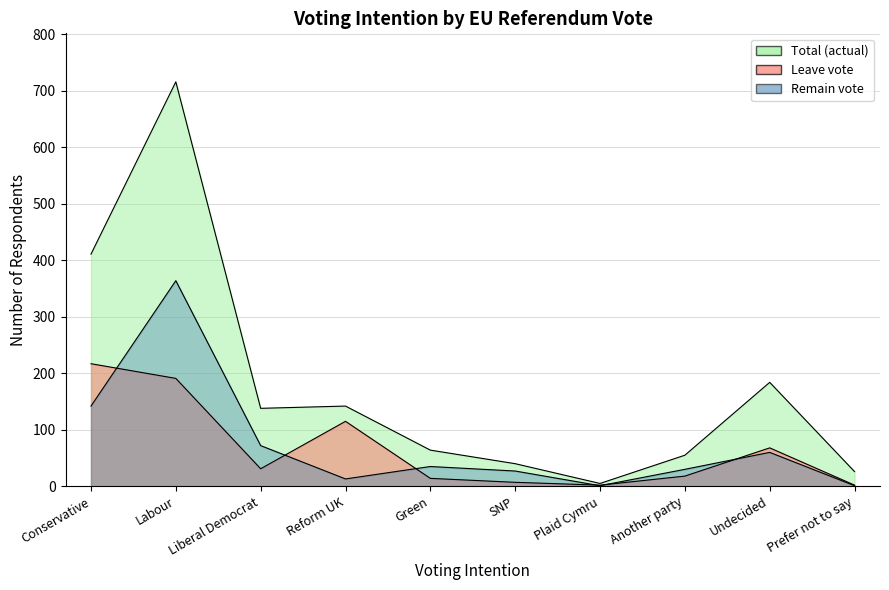

Which category has the highest value across all series?

Labour